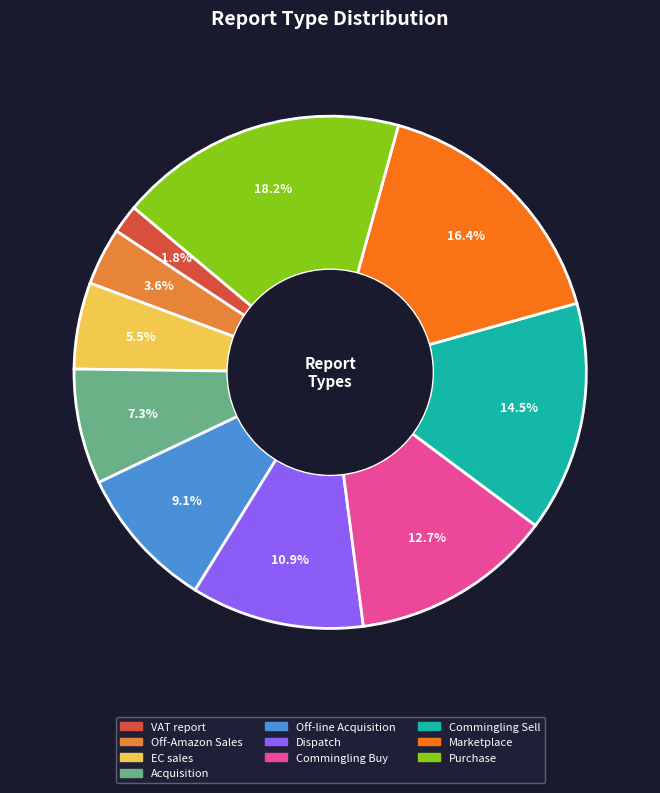

How much of the chart is everything except Commingling Sell?

85.5%